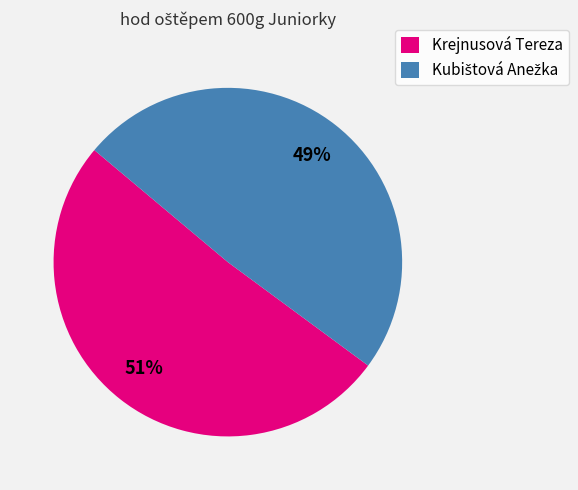

To the nearest percent, what percentage of the pie is Krejnusová Tereza?

51%